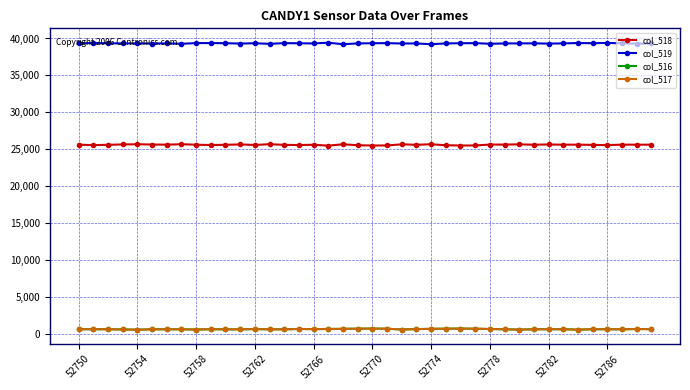

True or false: col_517 and col_519 intersect in this chart.

False